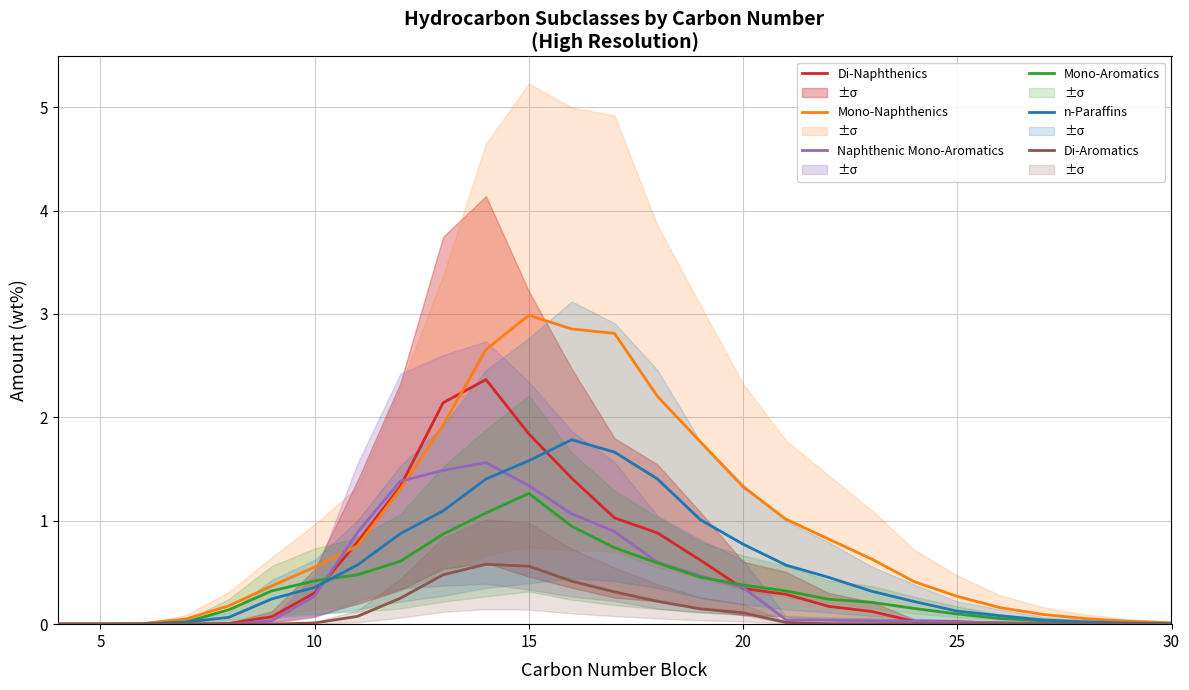

How many positive values does the Mono-Aromatics series have?

25